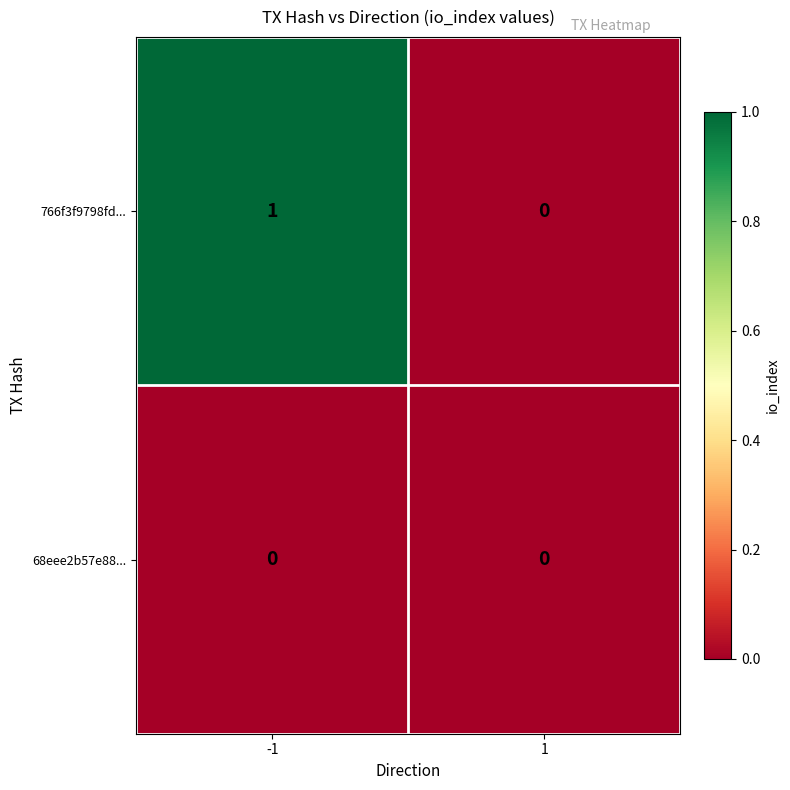

List the series in order of their overall mean, highest first.

766f3f9798fd..., 68eee2b57e88...